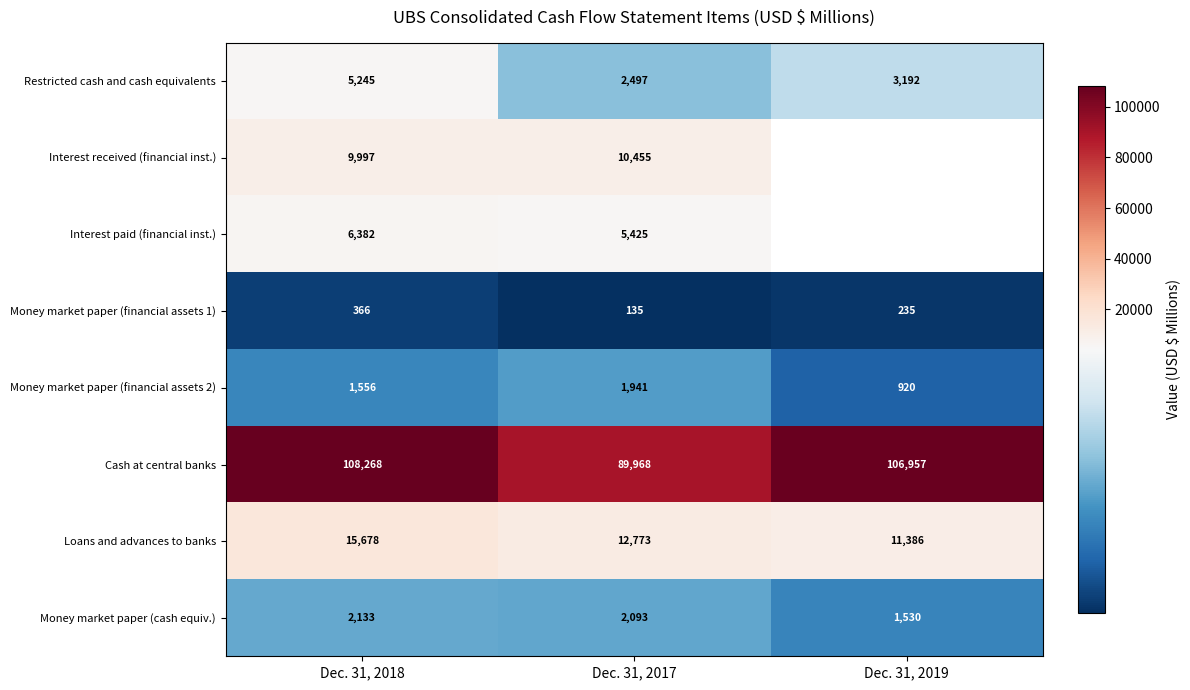

What is the sum of the Interest received (financial inst.) values at Dec. 31, 2017 and Dec. 31, 2018?

20452